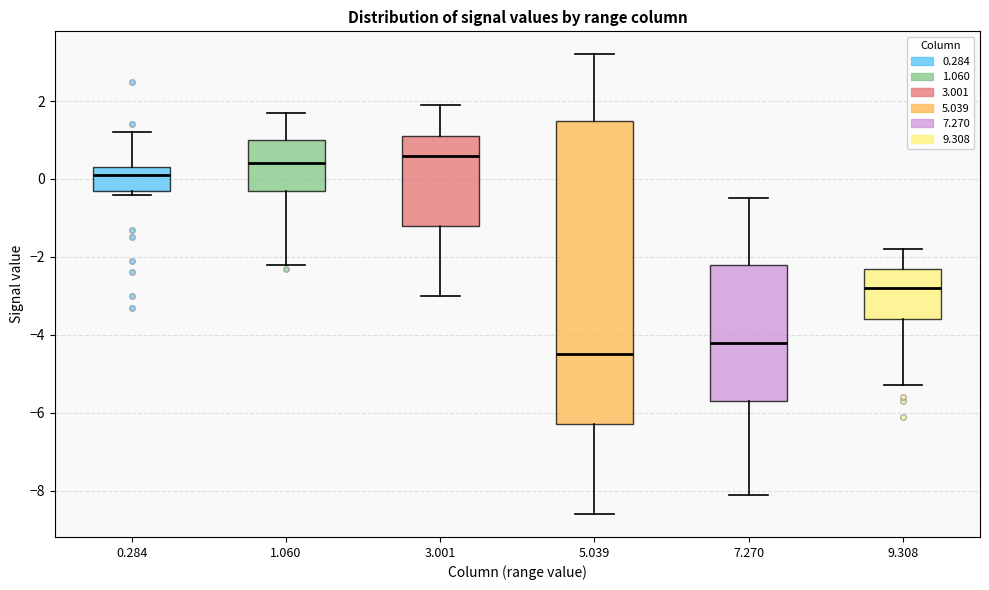

Reading left to right, read every box against the y-axis: the position of its median line, the range the box covers, and the ends of its whiskers. The values are not printed on the chart, so give them approximately, as read against the axis.

0.284: median 0.2, box -0.2 to 0.4, whiskers -0.4 to 1.2
1.060: median 0.4, box -0.2 to 1.0, whiskers -2.2 to 1.8
3.001: median 0.6, box -1.2 to 1.2, whiskers -3.0 to 2.0
5.039: median -4.4, box -6.2 to 1.6, whiskers -8.6 to 3.2
7.270: median -4.2, box -5.6 to -2.2, whiskers -8.0 to -0.4
9.308: median -2.8, box -3.6 to -2.2, whiskers -5.2 to -1.8